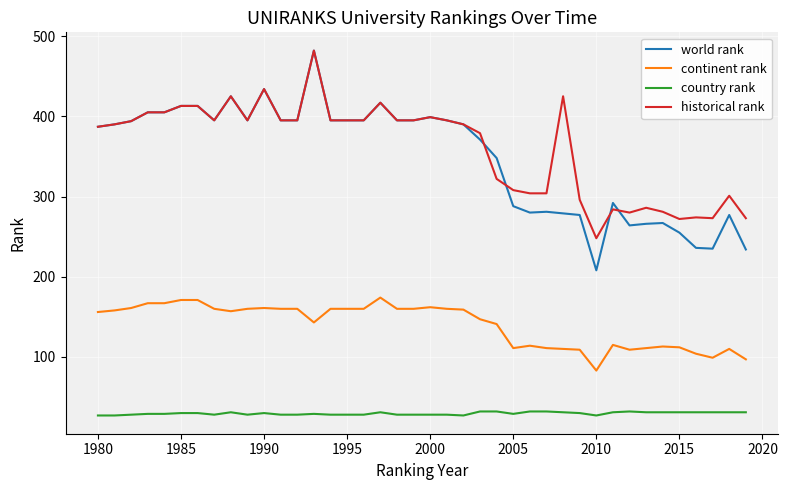

True or false: country rank has more than 2 points higher than both neighbors.

True